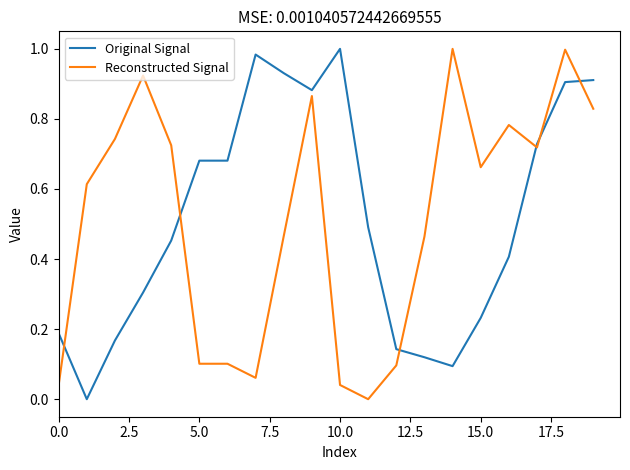

Does the chart have visible grid lines?

No